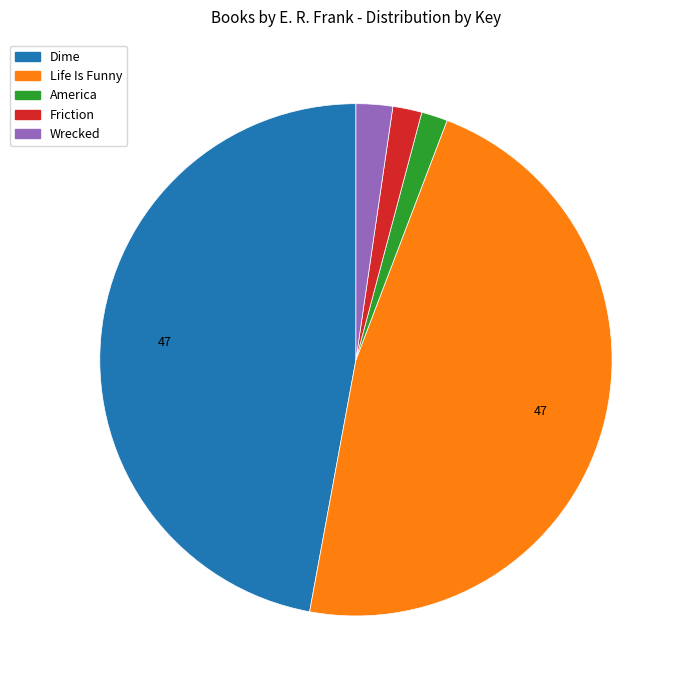

Is there any slice that represents more than half of the pie?

No